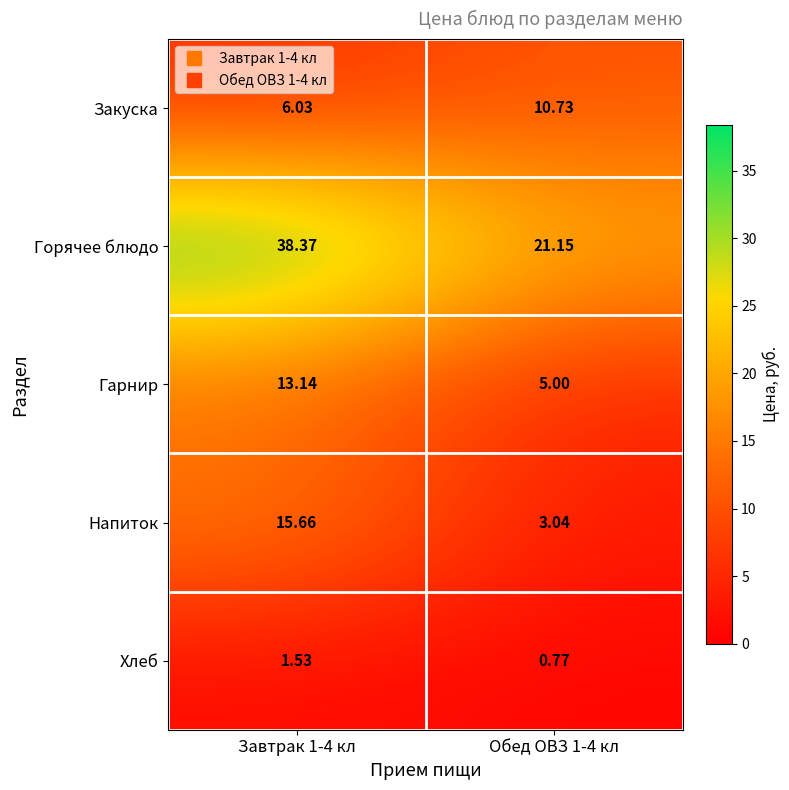

At Обед ОВЗ 1-4 кл, list the series in order from smallest to largest.

Хлеб, Напиток, Гарнир, Закуска, Горячее блюдо